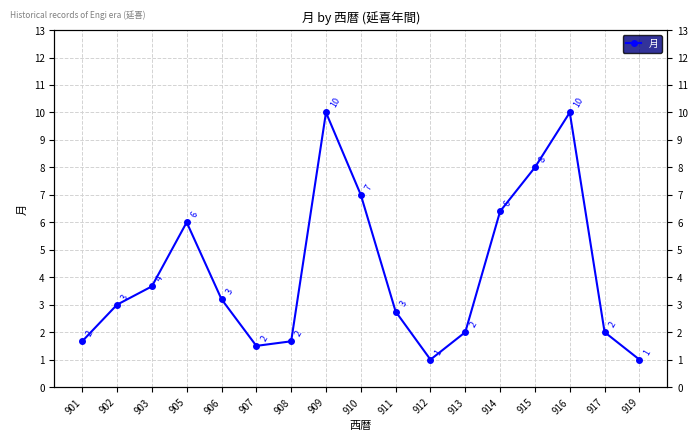

What is the maximum value shown in the chart?

10.0